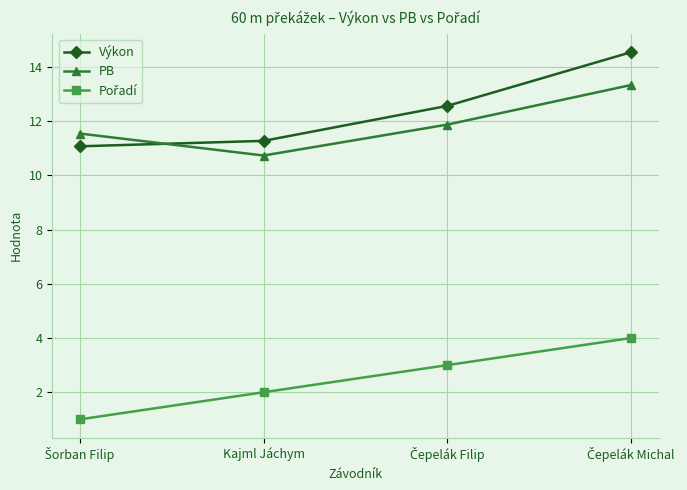

What is the approximate value of Výkon at Kajml Jáchym?

11.3